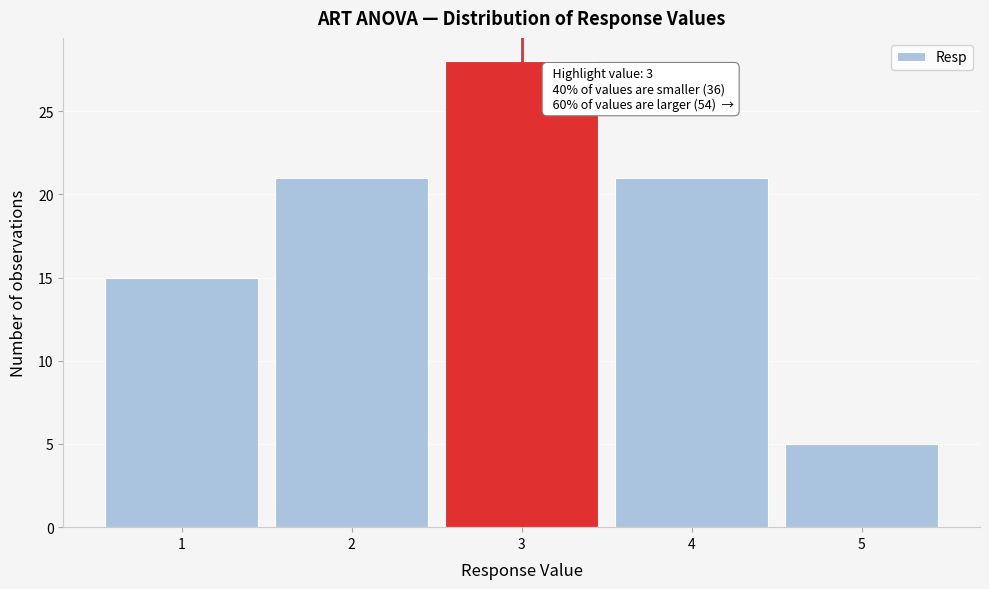

Over which range of the x-axis is the bar tallest?

2.5 to 3.5